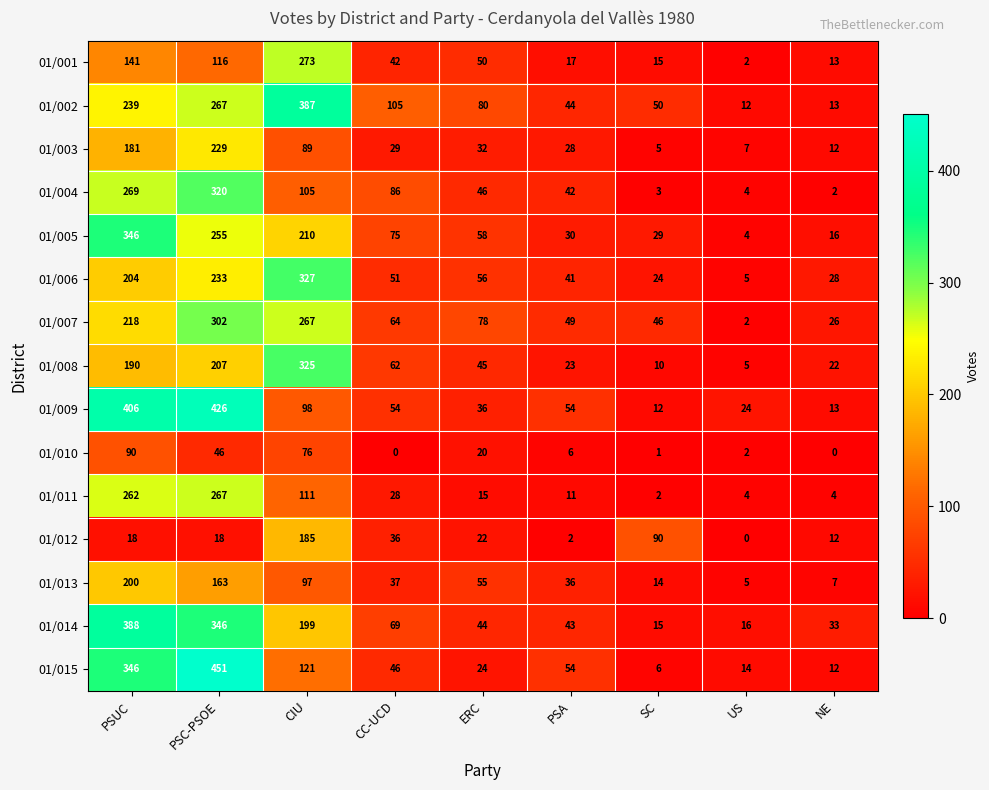

Which series changed the most between PSA and NE?

01/015